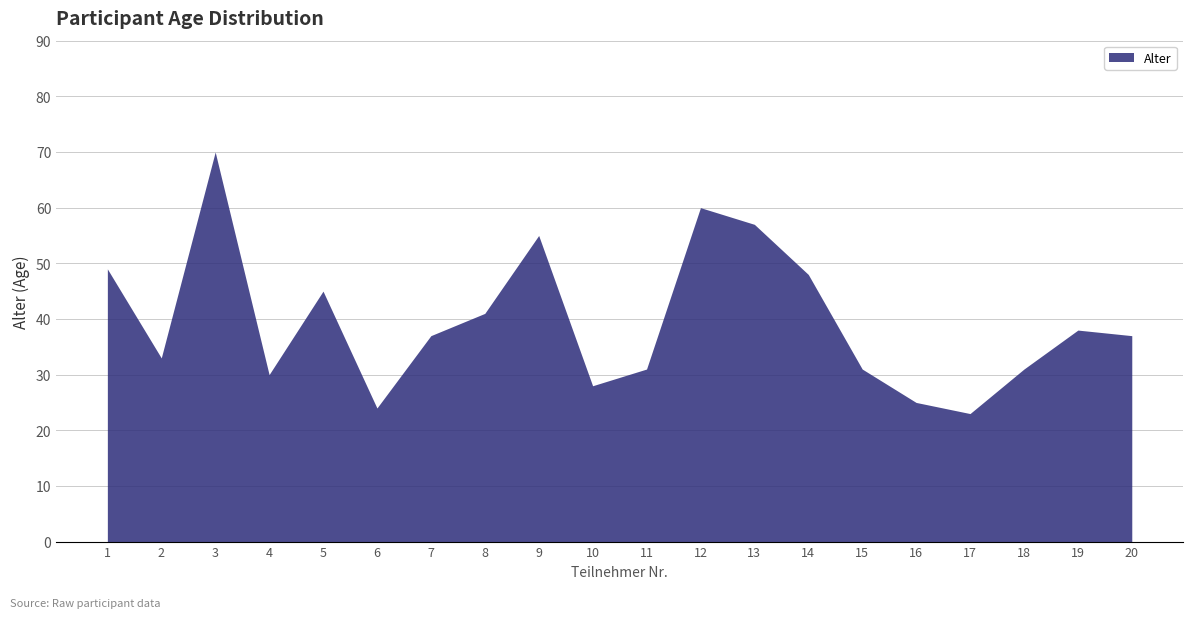

List the labels in order of value, largest first.

3, 12, 13, 9, 1, 14, 5, 8, 19, 7, 20, 2, 11, 15, 18, 4, 10, 16, 6, 17